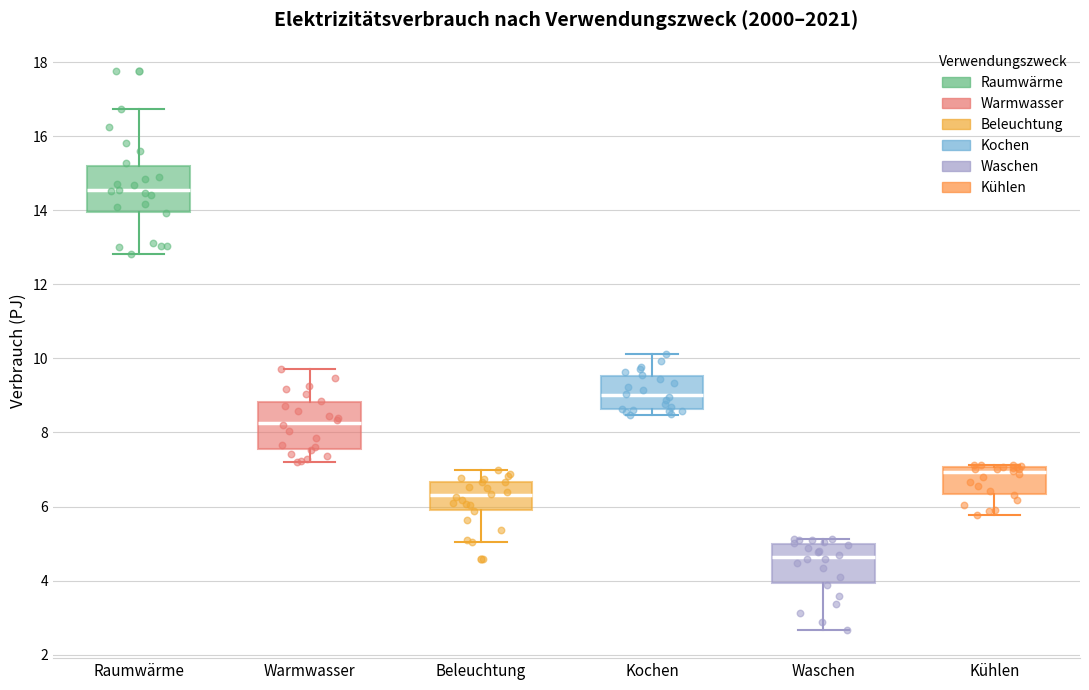

Reading left to right, transcribe this box plot: for each box, give where its median line is, the range the box spans, and where its two whiskers end, as read against the y-axis. The values are not printed on the chart, so give them approximately, as read against the axis.

Raumwärme: median 14.6, box 14.0 to 15.2, whiskers 12.8 to 16.8
Warmwasser: median 8.2, box 7.6 to 8.8, whiskers 7.2 to 9.8
Beleuchtung: median 6.4, box 6.0 to 6.6, whiskers 5.0 to 7.0
Kochen: median 9.0, box 8.6 to 9.6, whiskers 8.4 to 10.2
Waschen: median 4.6, box 4.0 to 5.0, whiskers 2.6 to 5.2
Kühlen: median 7.0 (just below the box's upper edge), box 6.4 to 7.0, whiskers 5.8 to 7.2